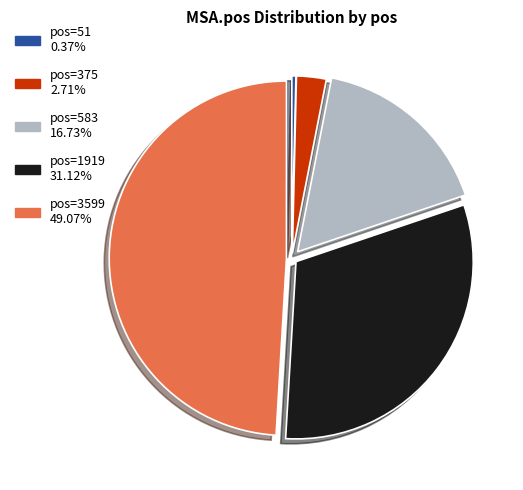

Is there any slice that represents more than half of the pie?

No